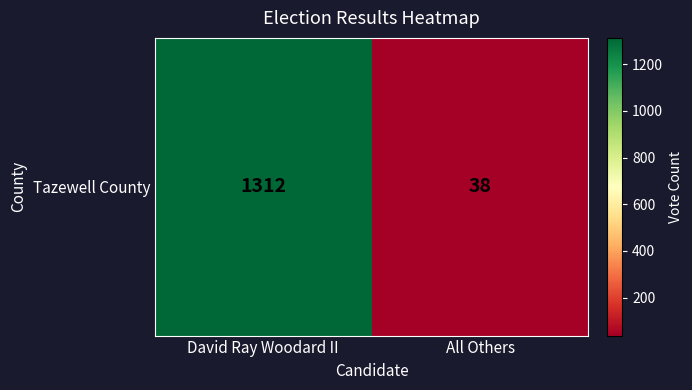

Reading right to left, what are all the values shown in this chart?

38	1312